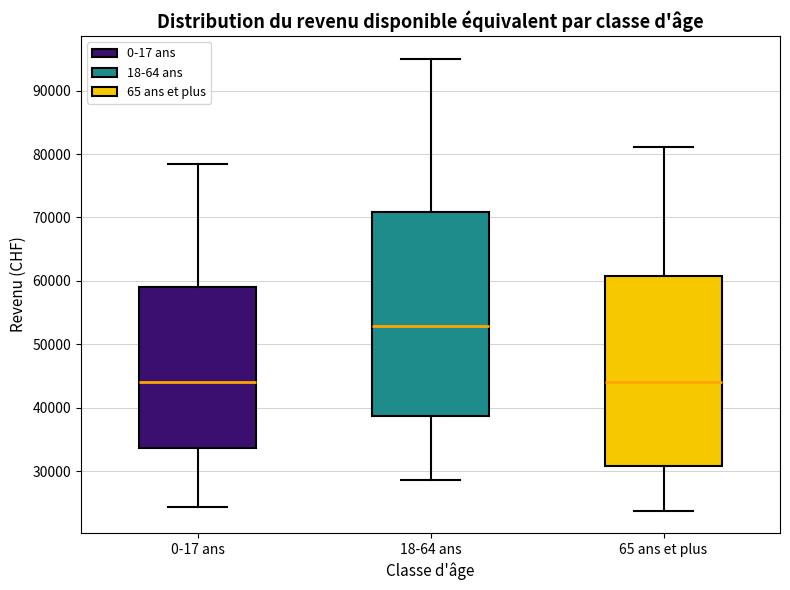

Comparing the boxes themselves (not the whiskers), which one is the tallest?

18-64 ans